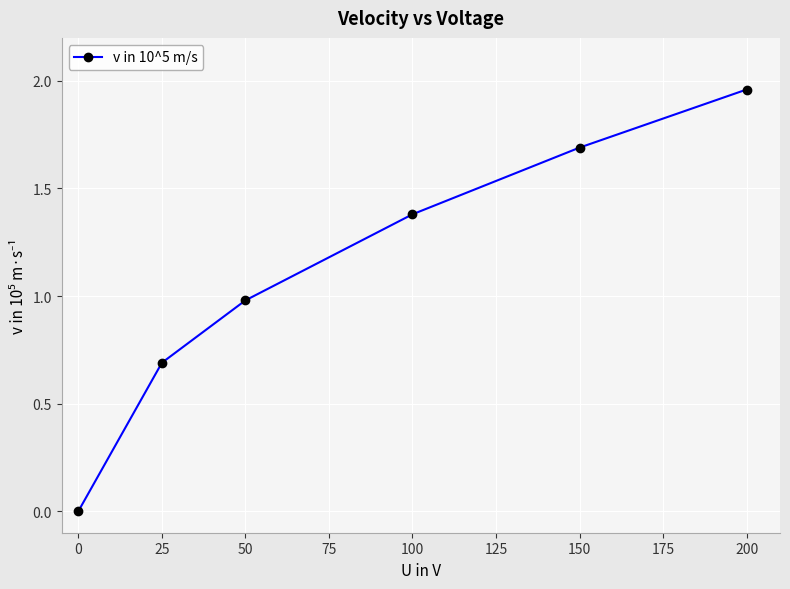

Which label corresponds to the largest value in the chart?

200